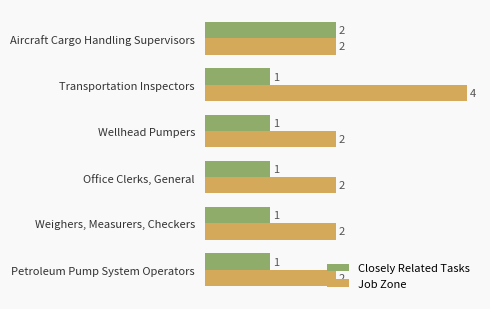

Which series has the widest spread of values?

Job Zone